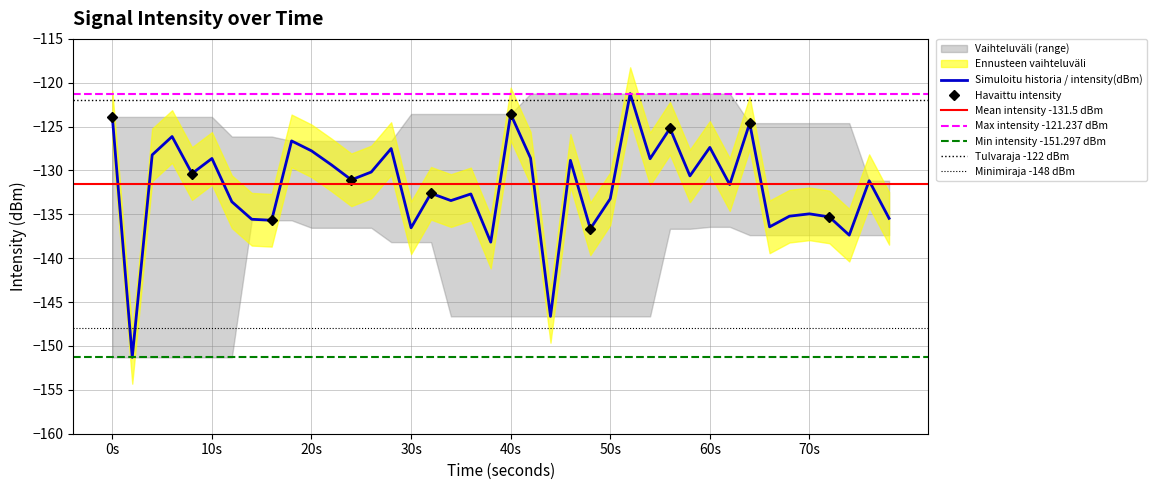

What is the greatest value displayed?

-121.2